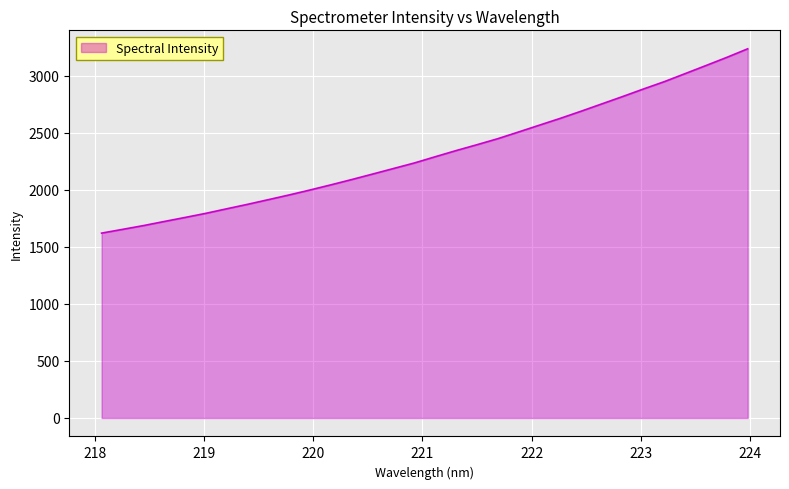

What is the difference between the maximum and minimum values?

1615.5